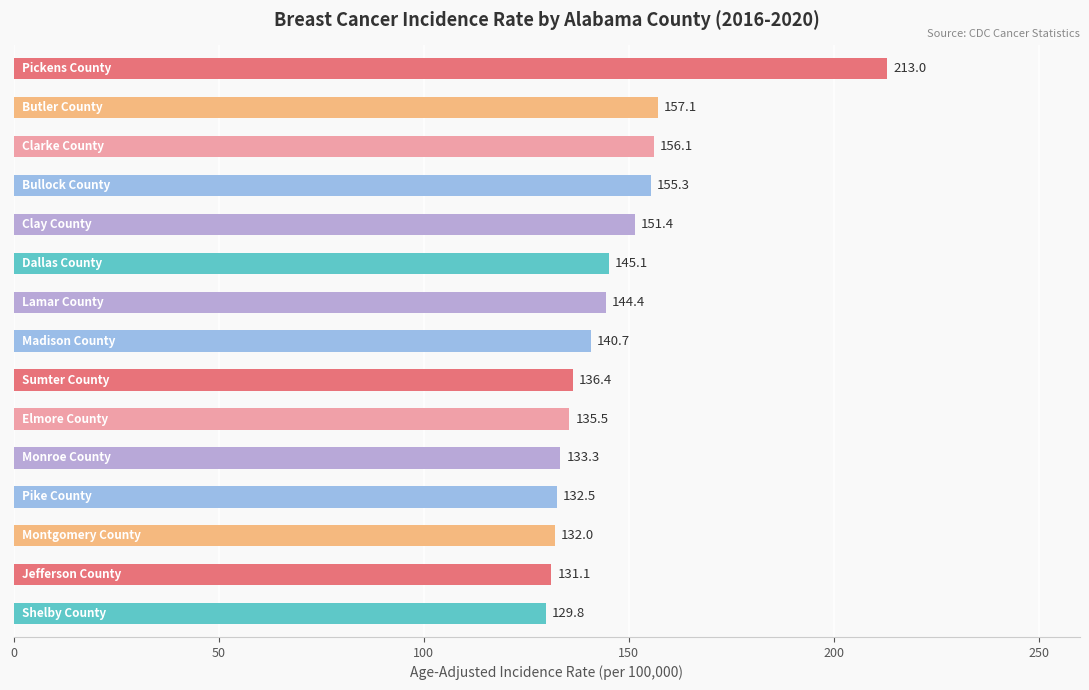

What is the sum of all values?

2193.7